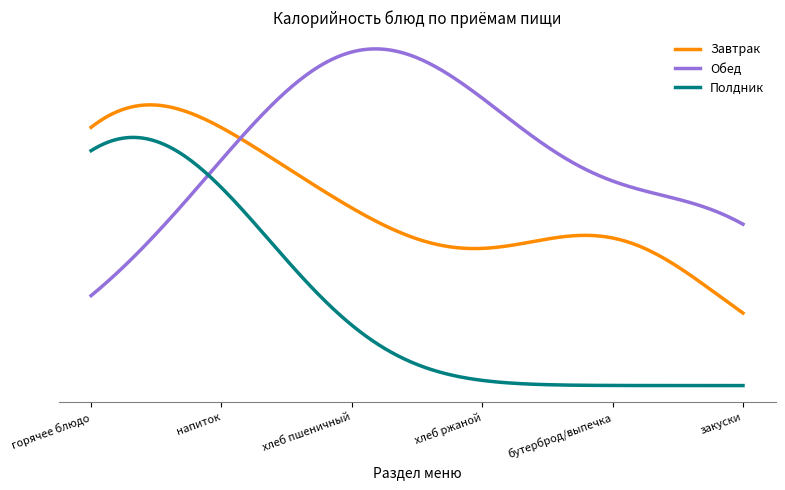

Does the chart have visible grid lines?

No